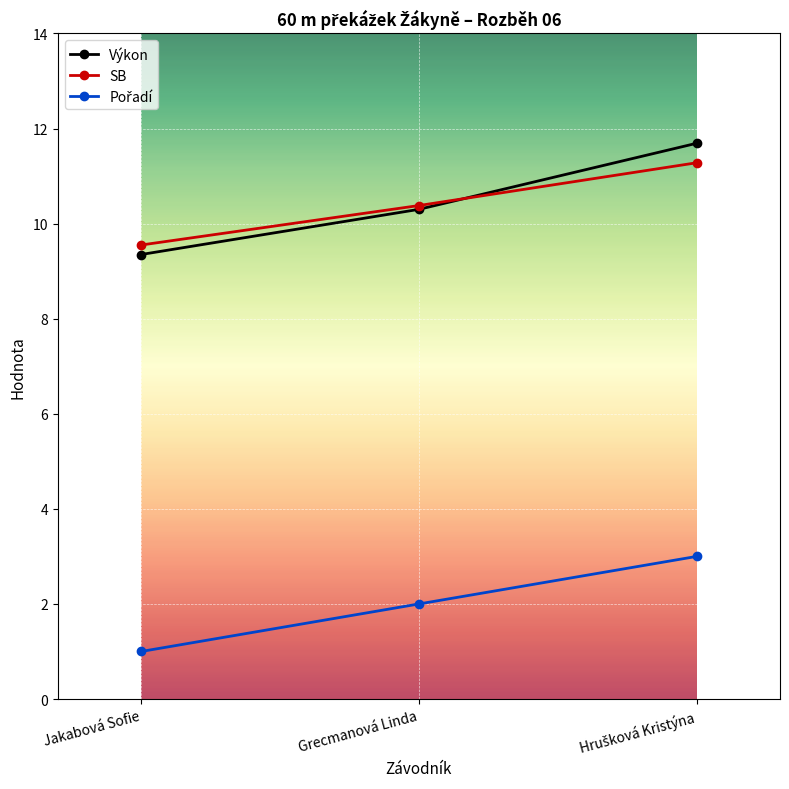

The value of SB at Jakabová Sofie is 9.6. True or false?

True